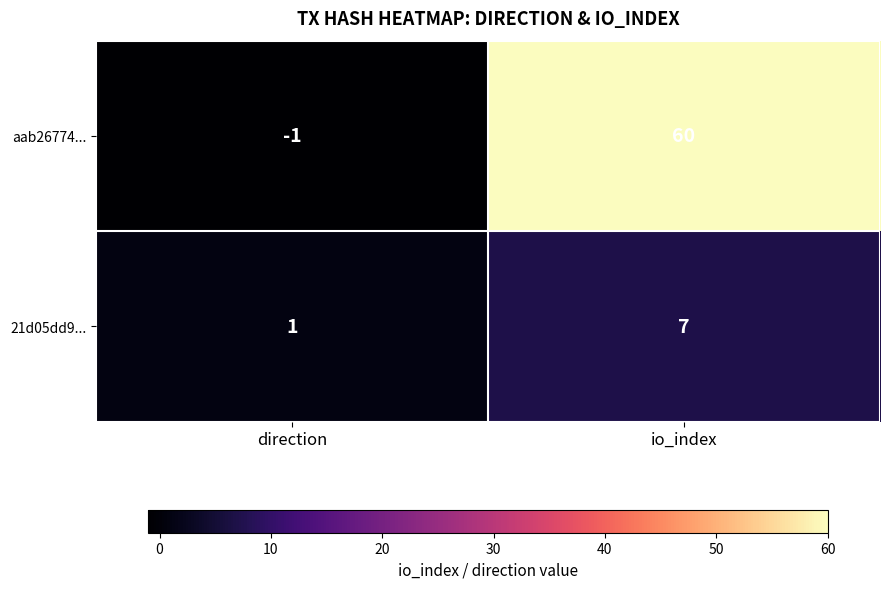

Is it true that aab26774... equals 60 at io_index?

True